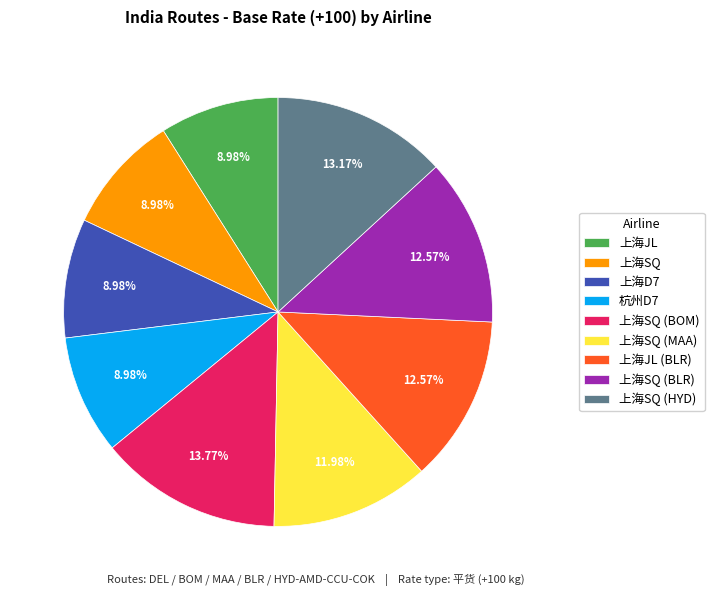

Is the sum of 杭州D7 and 上海SQ (BOM) greater than half?

No